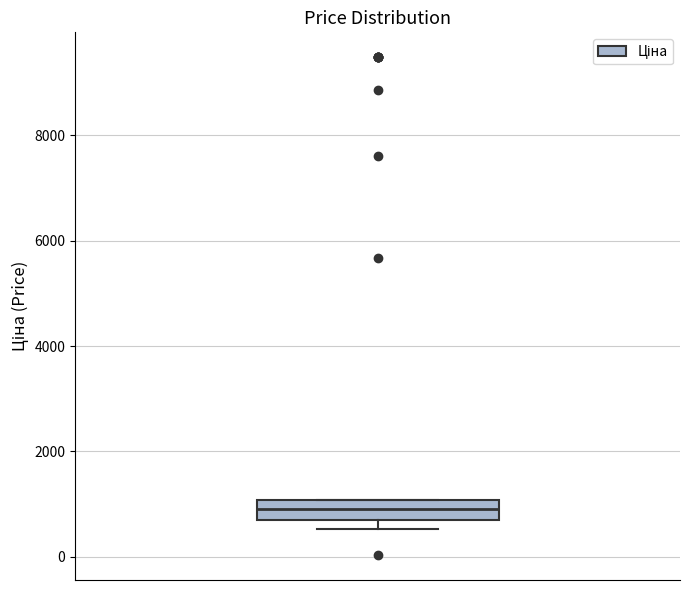

Where is the upper edge of the box on the y-axis? The values are not printed on the chart, so give them approximately, as read against the axis.

1000